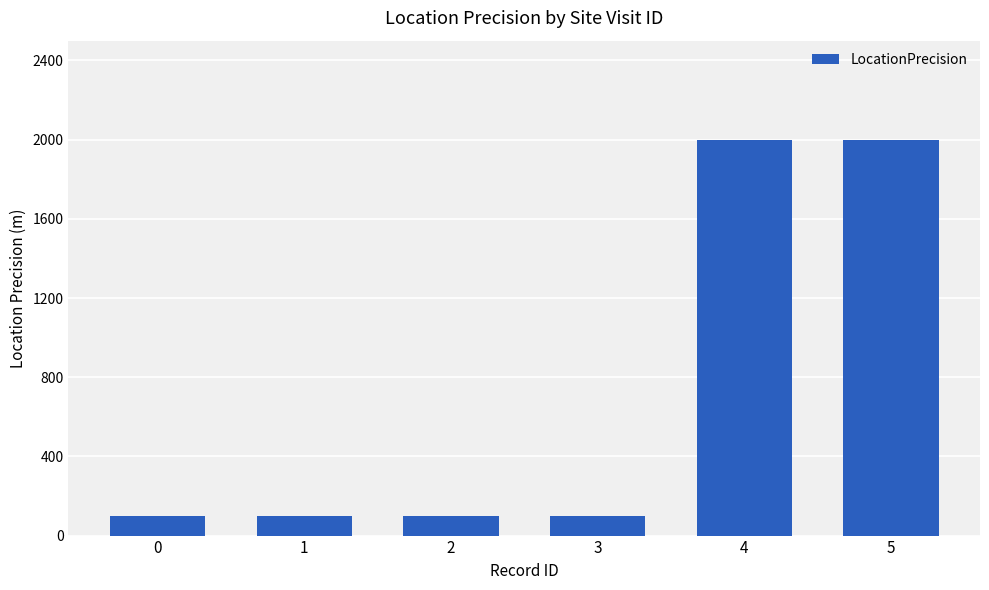

What is the sum of the values at 4 and 0?

2100